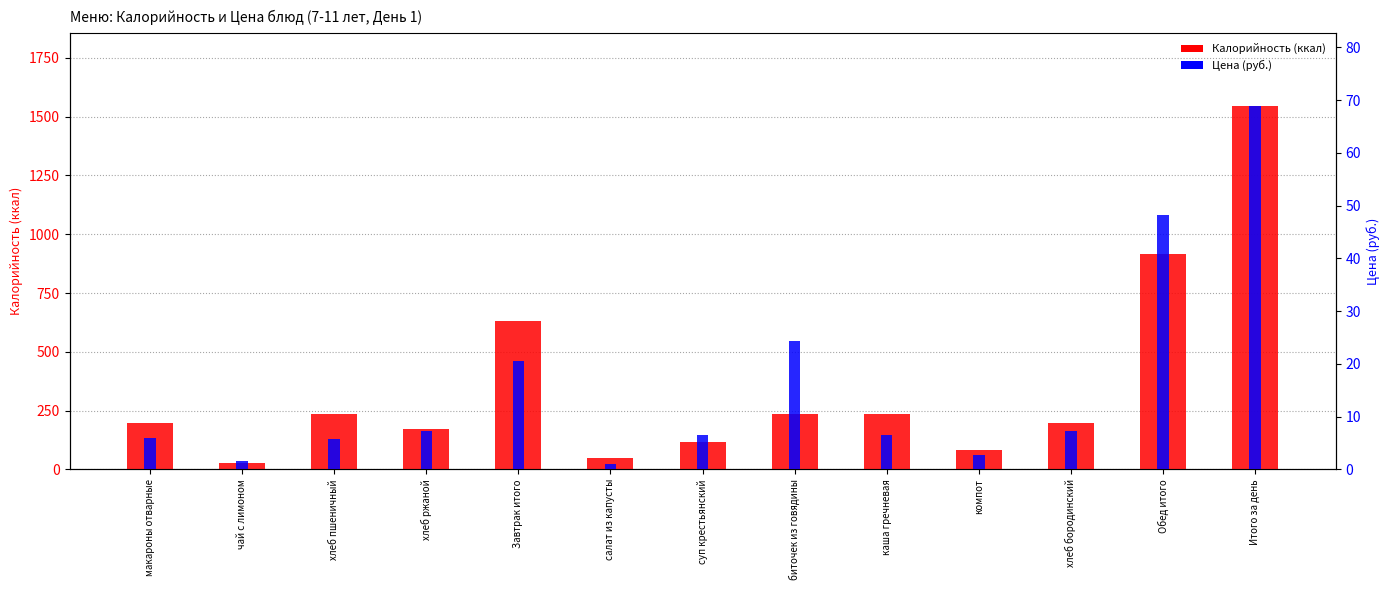

What is the lowest value of the Калорийность (ккал) series?

27.9